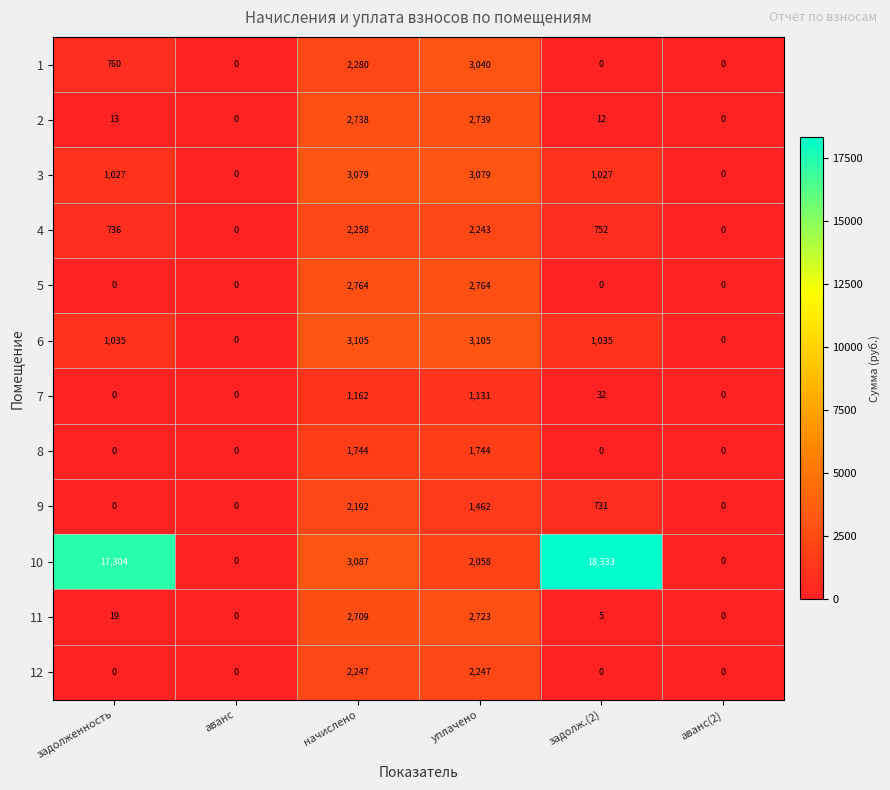

What is the difference between the highest and lowest values at начислено?

1943